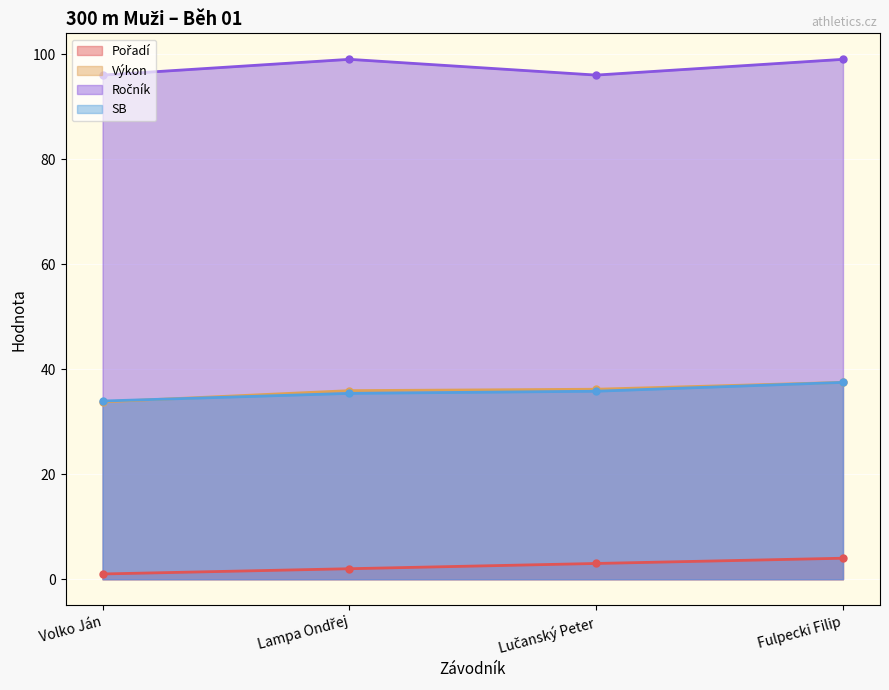

At which category is the sum across all series the highest?

Fulpecki Filip